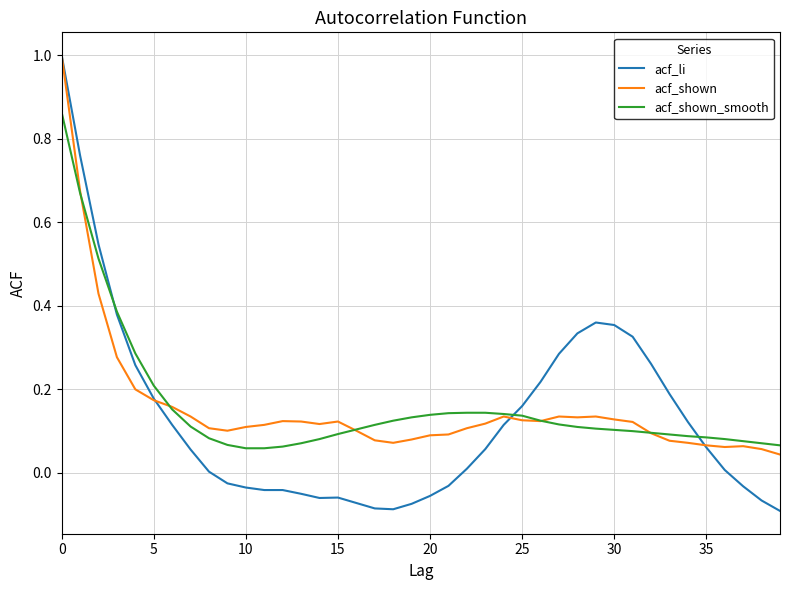

What are all the series names shown in the legend?

acf_li, acf_shown, acf_shown_smooth